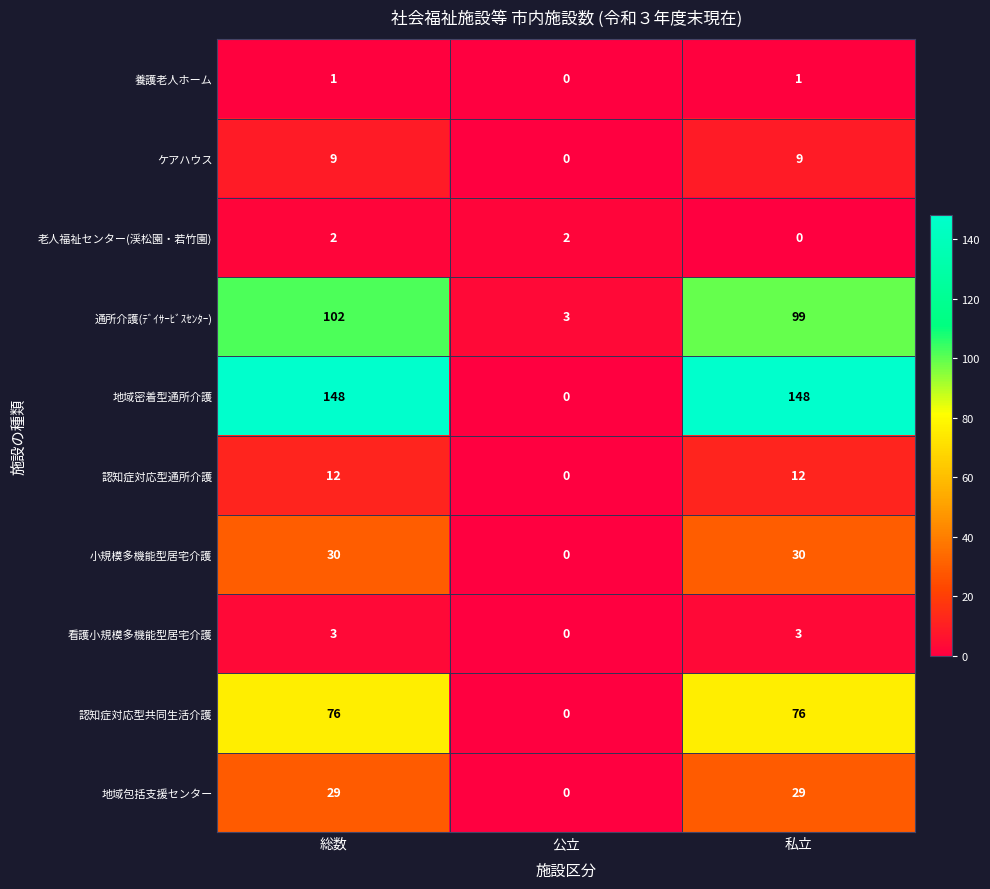

How many distinct data groups are displayed?

10